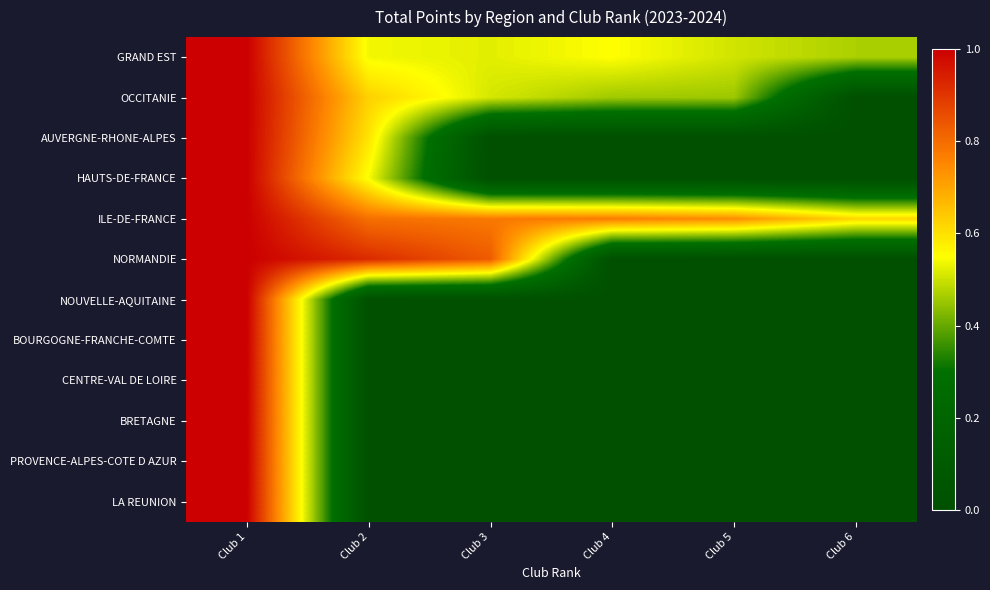

At how many categories does at least one series exceed 0?

6